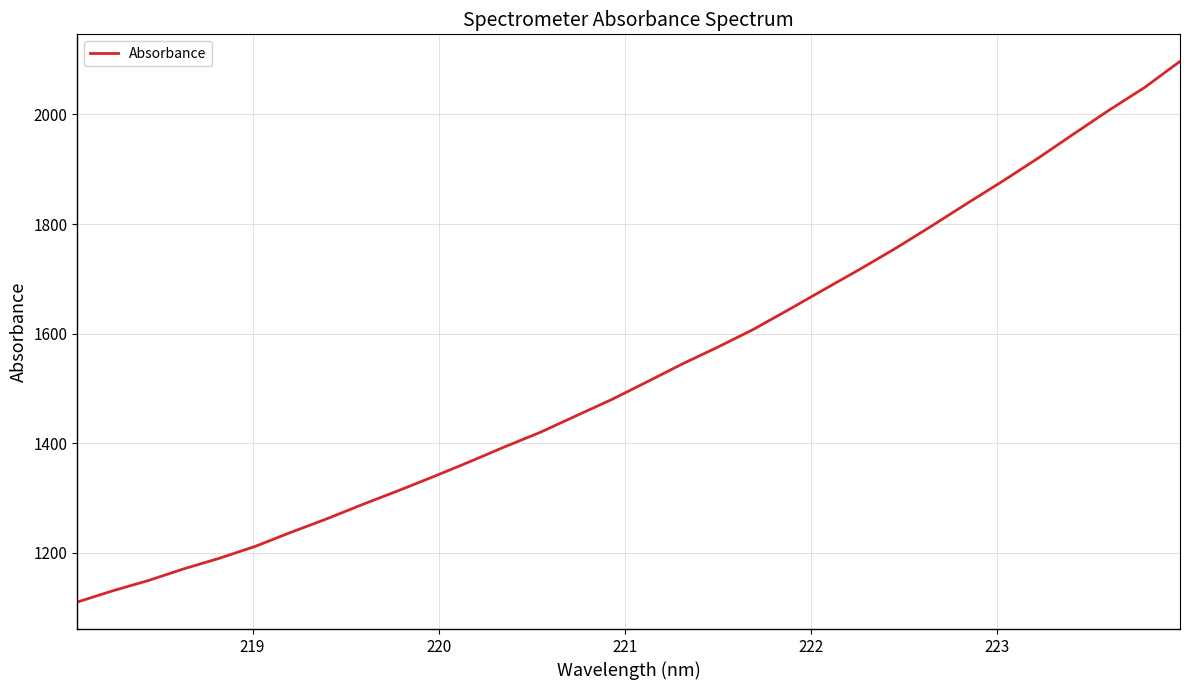

What is the maximum value shown in the chart?

2096.7